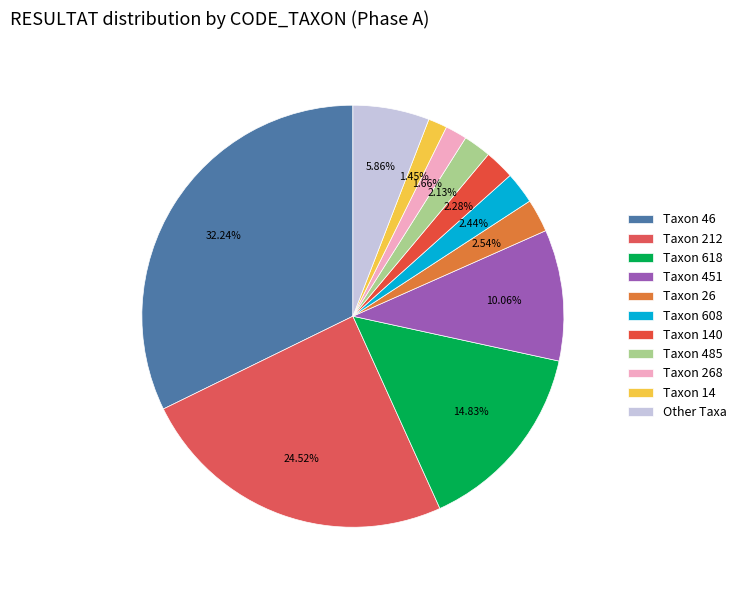

How many segments does this pie chart have?

11